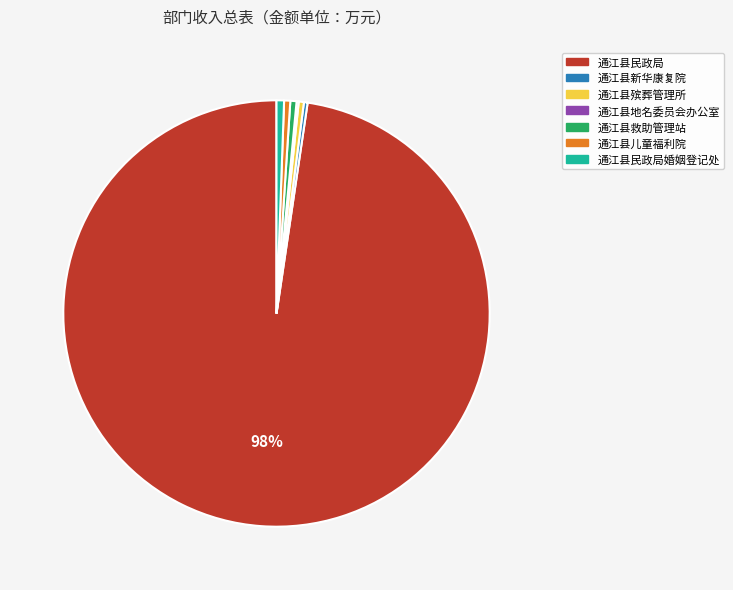

Is there any slice that represents more than half of the pie?

Yes